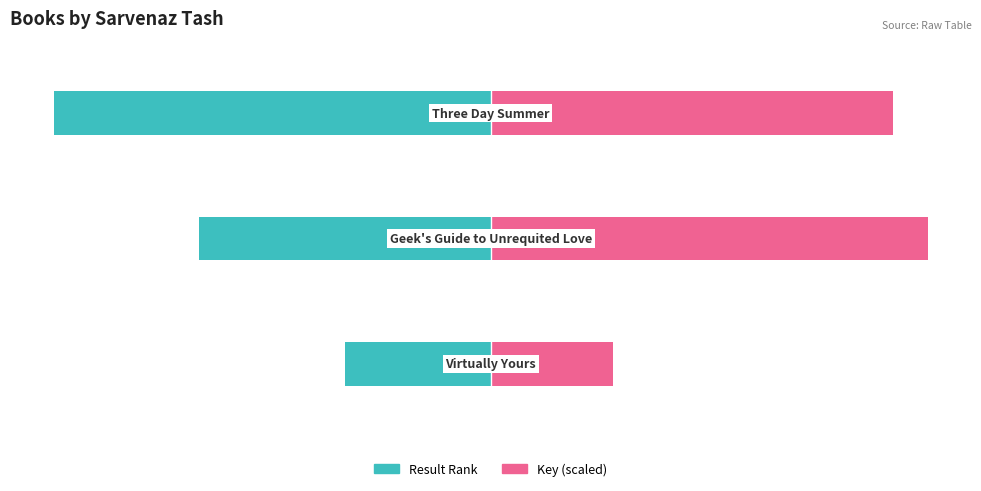

Reading left to right, extract all data points from this chart.

Result Rank: -16.7	-33.3	-50.0
Key (scaled): 14.0	50.0	46.1